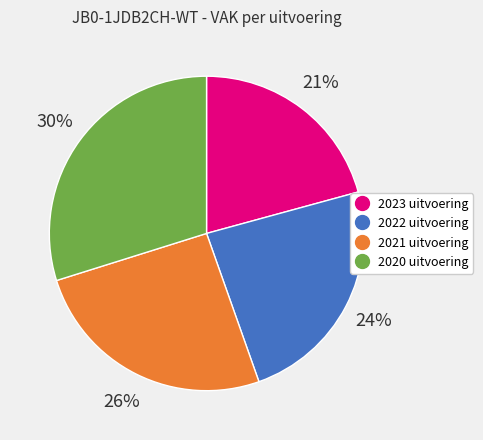

Which has a higher value, 2022 uitvoering or 2020 uitvoering?

2020 uitvoering